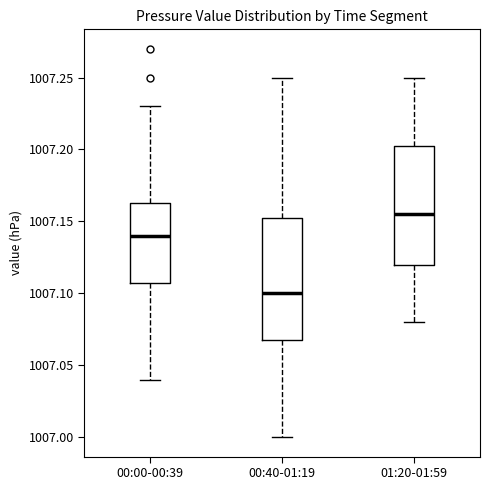

Which box has the lowest median line?

00:40-01:19